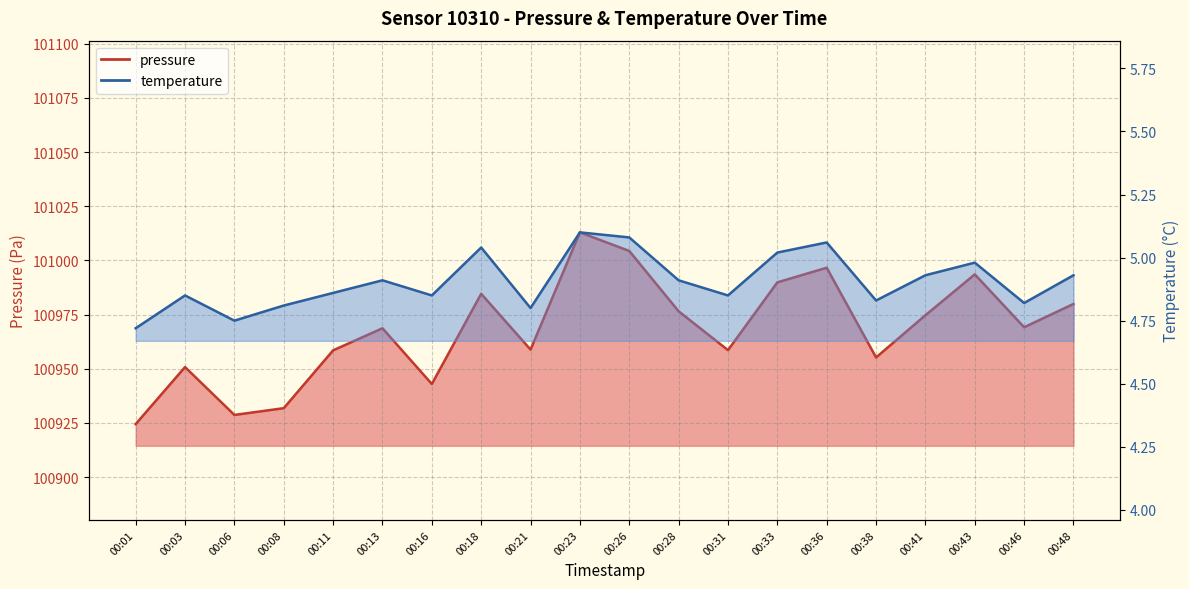

Where is the first local minimum for pressure?

00:06